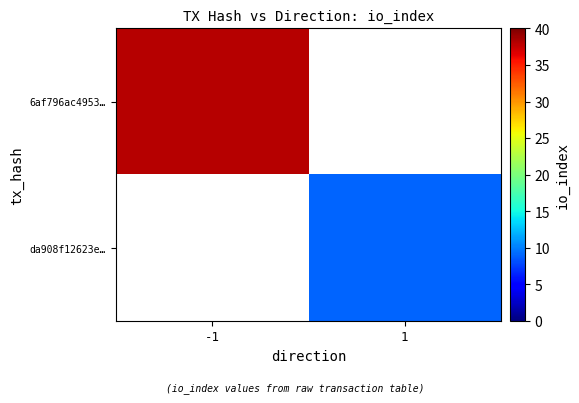

Rank the series by their maximum value, from highest to lowest.

6af796ac4953…, da908f12623e…